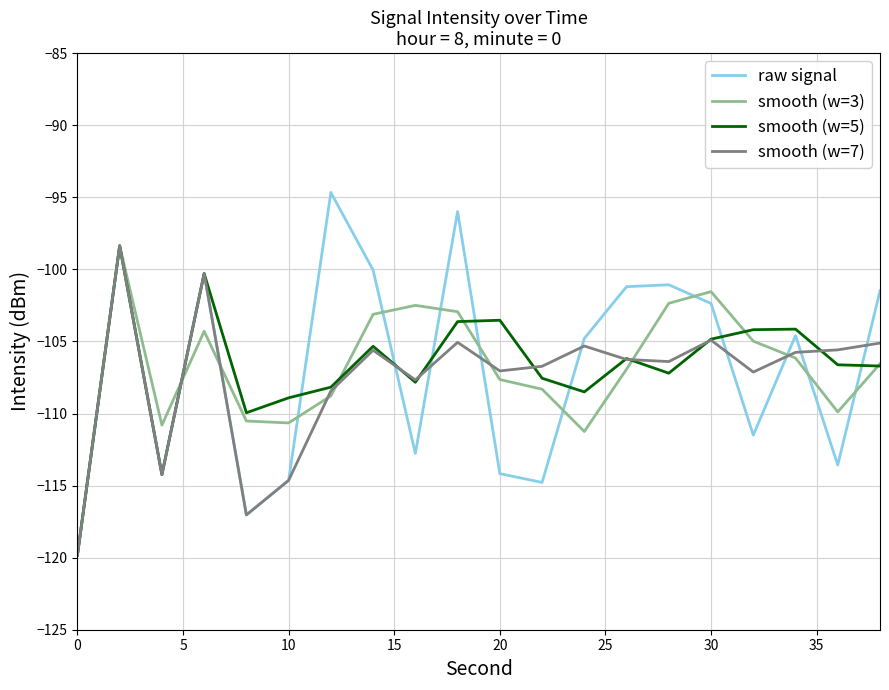

What is the minimum value shown in the chart?

-119.8